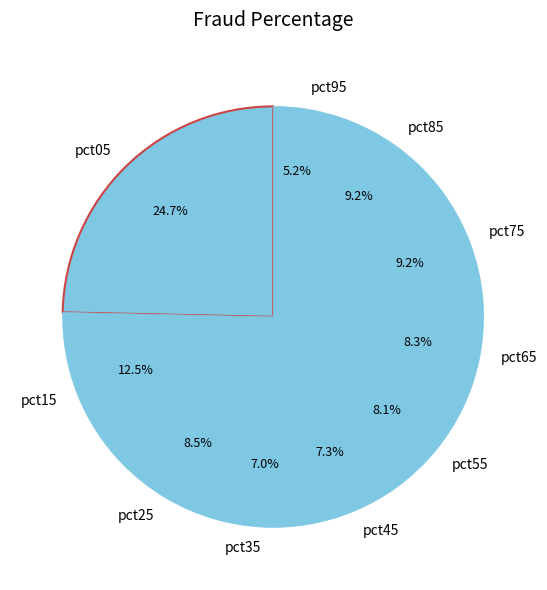

Which slice is the largest?

pct05